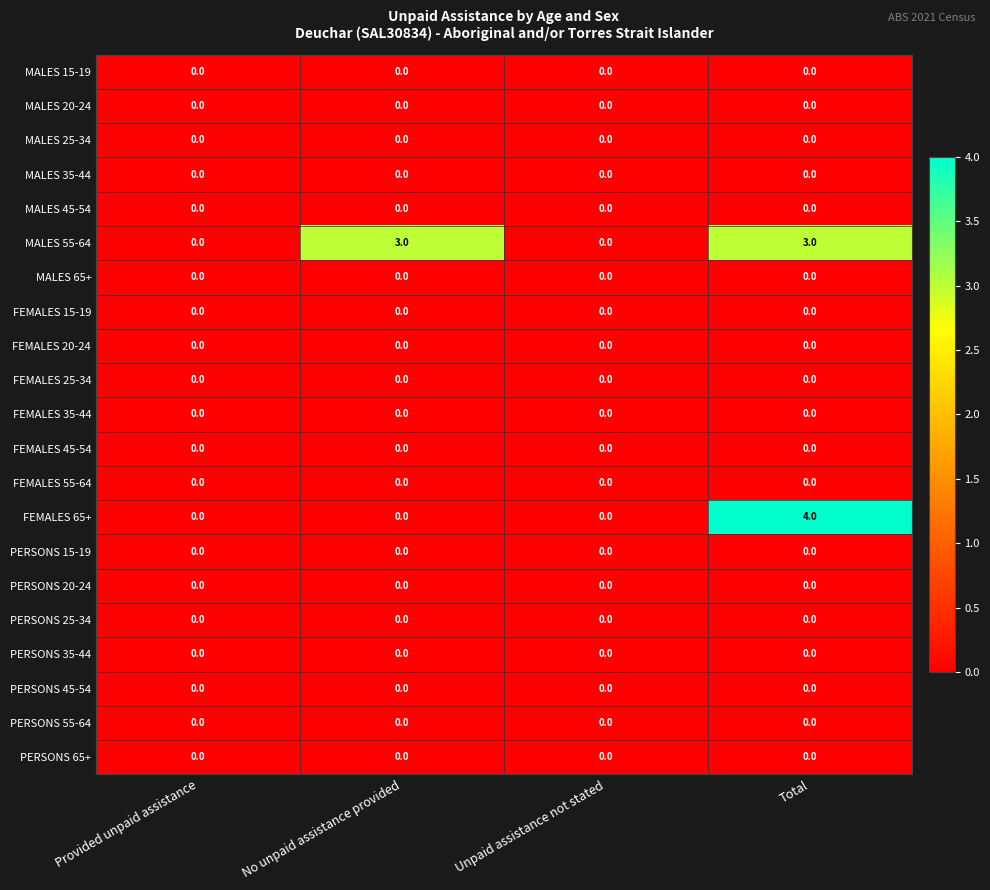

Is it true that MALES 20-24 equals 0 at No unpaid assistance provided?

True